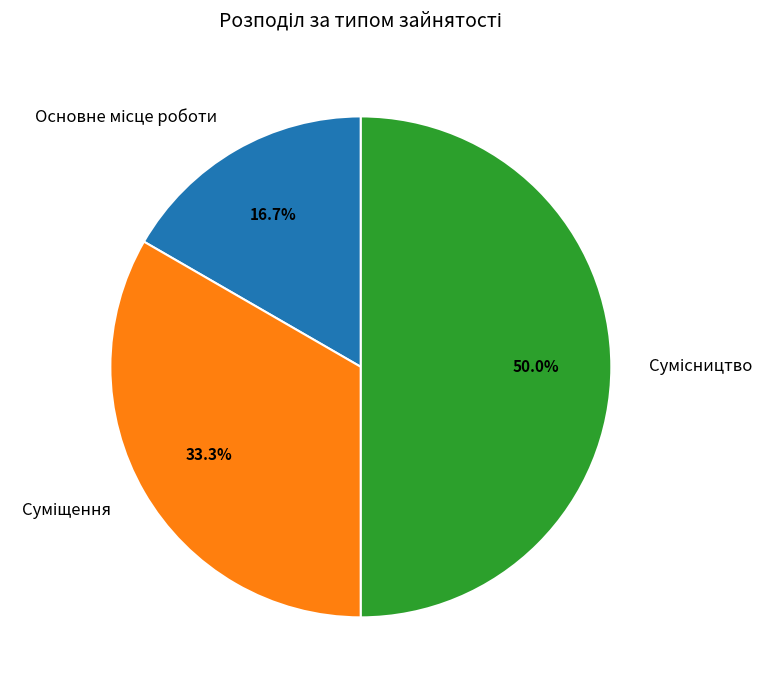

The Основне місце роботи slice represents 17% of the pie. True or false?

True